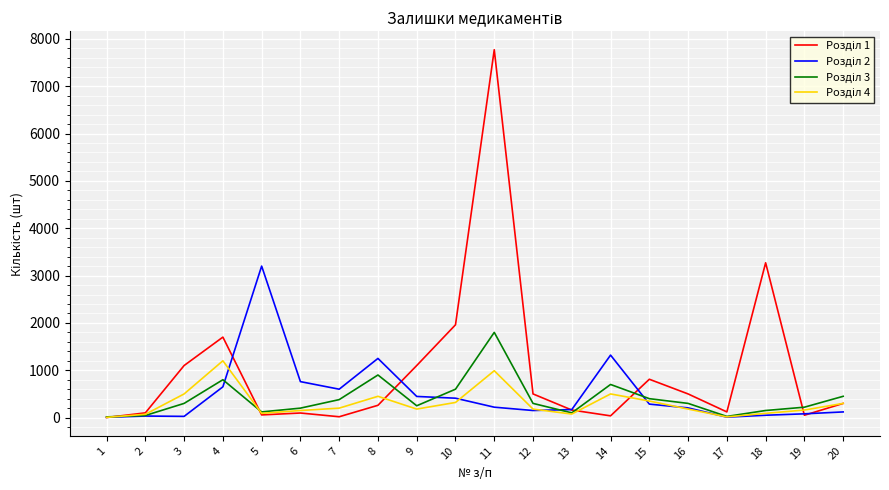

What is the total value across all series at 4?

4350